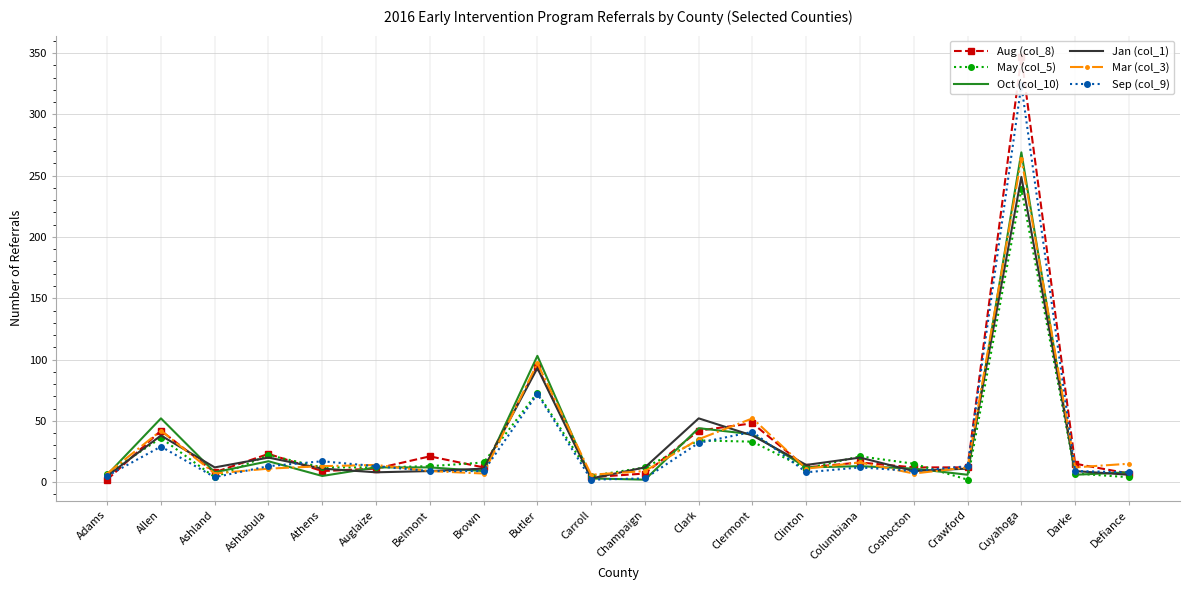

At which category is the sum across all series the highest?

Cuyahoga